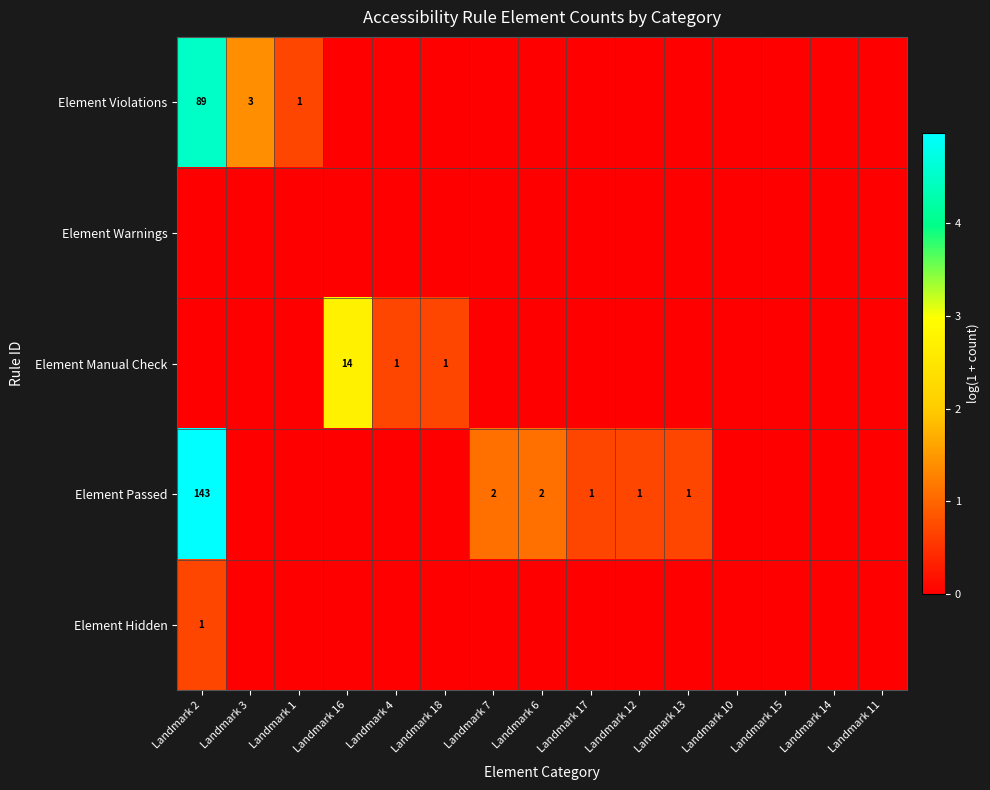

The Element Passed series shows 1 at Landmark 17. True or false?

True